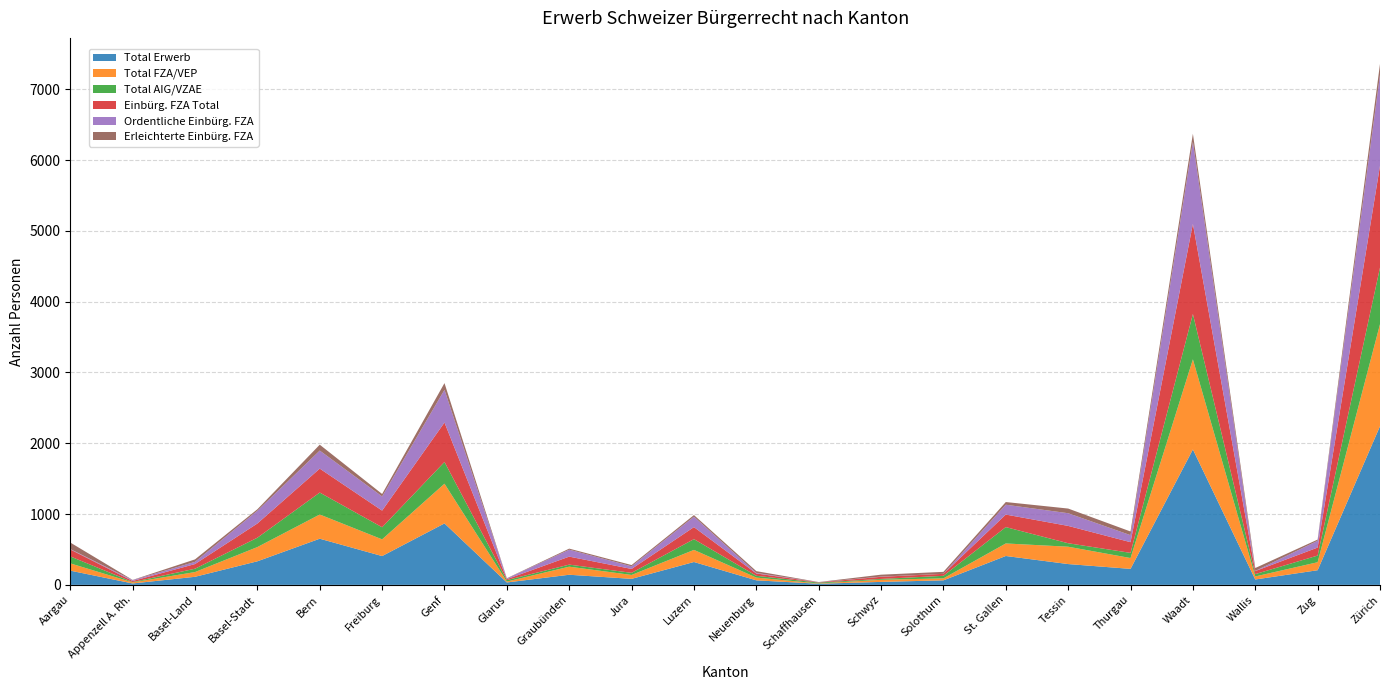

Reading left to right, extract all data points from this chart.

Total Erwerb: Aargau=201	Appenzell A. Rh.=20	Basel-Land=114	Basel-Stadt=333	Bern=652	Freiburg=407	Genf=868	Glarus=34	Graubünden=143	Jura=85	Luzern=323	Neuenburg=64	Schaffhausen=16	Schwyz=42	Solothurn=64	St. Gallen=408	Tessin=294	Thurgau=226	Waadt=1913	Wallis=76	Zug=207	Zürich=2241
Total FZA/VEP: Aargau=103	Appenzell A. Rh.=15	Basel-Land=67	Basel-Stadt=201	Bern=342	Freiburg=236	Genf=561	Glarus=13	Graubünden=114	Jura=55	Luzern=171	Neuenburg=39	Schaffhausen=4	Schwyz=30	Solothurn=28	St. Gallen=177	Tessin=245	Thurgau=153	Waadt=1273	Wallis=43	Zug=113	Zürich=1441
Total AIG/VZAE: Aargau=98	Appenzell A. Rh.=5	Basel-Land=47	Basel-Stadt=132	Bern=310	Freiburg=171	Genf=307	Glarus=21	Graubünden=29	Jura=30	Luzern=152	Neuenburg=25	Schaffhausen=12	Schwyz=12	Solothurn=36	St. Gallen=231	Tessin=49	Thurgau=73	Waadt=640	Wallis=33	Zug=94	Zürich=800
Einbürg. FZA Total: Aargau=98	Appenzell A. Rh.=15	Basel-Land=66	Basel-Stadt=201	Bern=338	Freiburg=235	Genf=557	Glarus=13	Graubünden=113	Jura=55	Luzern=170	Neuenburg=33	Schaffhausen=4	Schwyz=30	Solothurn=28	St. Gallen=177	Tessin=245	Thurgau=151	Waadt=1273	Wallis=43	Zug=113	Zürich=1438
Ordentliche Einbürg. FZA: Aargau=6	Appenzell A. Rh.=12	Basel-Land=31	Basel-Stadt=180	Bern=255	Freiburg=200	Genf=462	Glarus=9	Graubünden=98	Jura=37	Luzern=147	Neuenburg=8	Schaffhausen=2	Schwyz=3	Solothurn=0	St. Gallen=139	Tessin=179	Thurgau=99	Waadt=1160	Wallis=2	Zug=96	Zürich=1284
Erleichterte Einbürg. FZA: Aargau=92	Appenzell A. Rh.=3	Basel-Land=35	Basel-Stadt=21	Bern=83	Freiburg=35	Genf=95	Glarus=4	Graubünden=15	Jura=18	Luzern=23	Neuenburg=25	Schaffhausen=2	Schwyz=27	Solothurn=28	St. Gallen=38	Tessin=66	Thurgau=52	Waadt=113	Wallis=41	Zug=17	Zürich=154